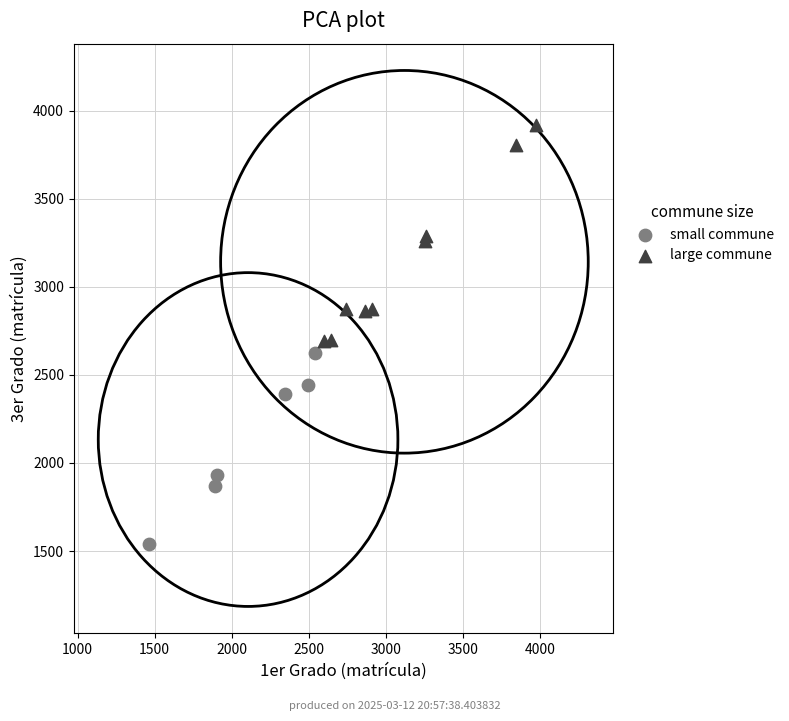

Which series reaches the minimum Y coordinate?

small commune